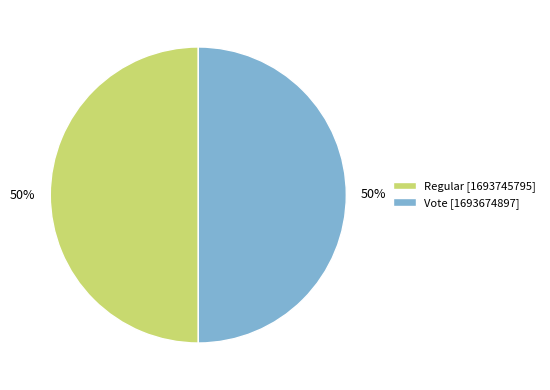

To the nearest percent, what percentage of the pie is Vote [1693674897]?

50%